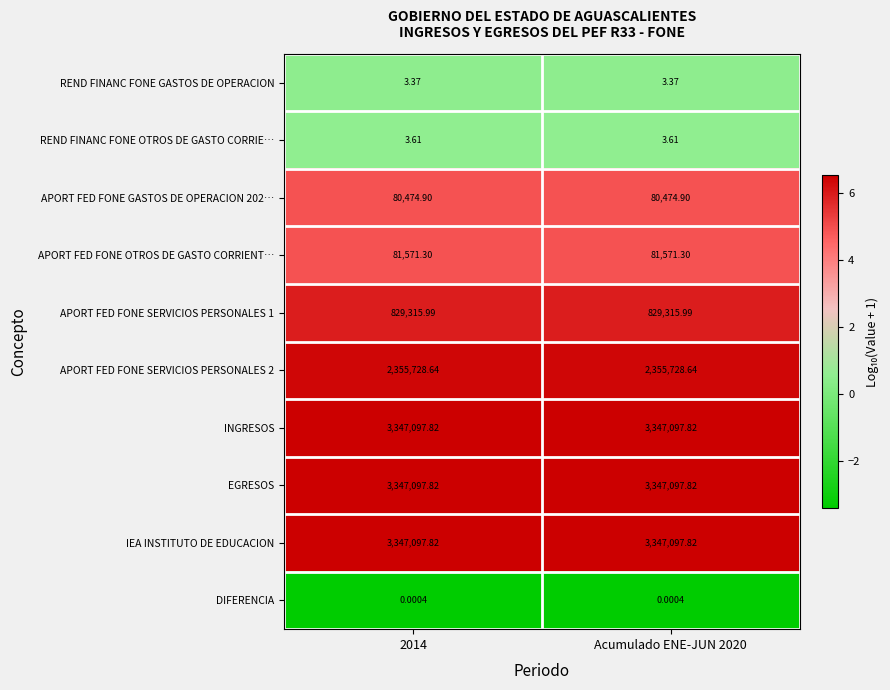

Is the value of APORT FED FONE GASTOS DE OPERACION 202… at 2014 greater than the value of REND FINANC FONE OTROS DE GASTO CORRIE… at 2014?

Yes